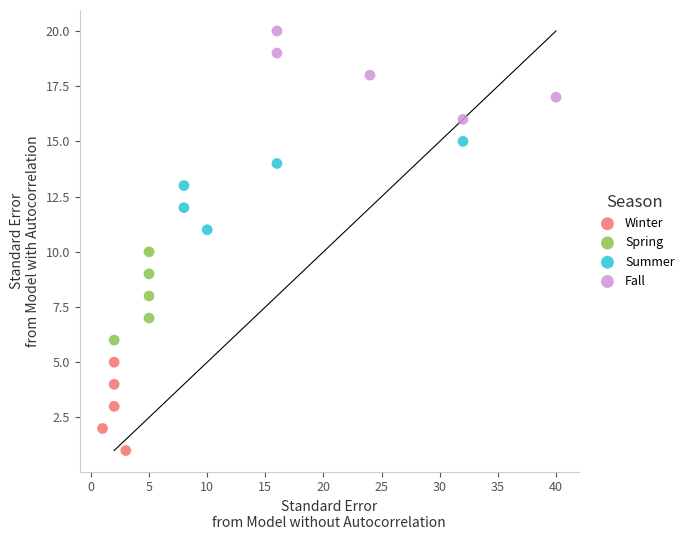

Which series contains the highest Y value?

Fall